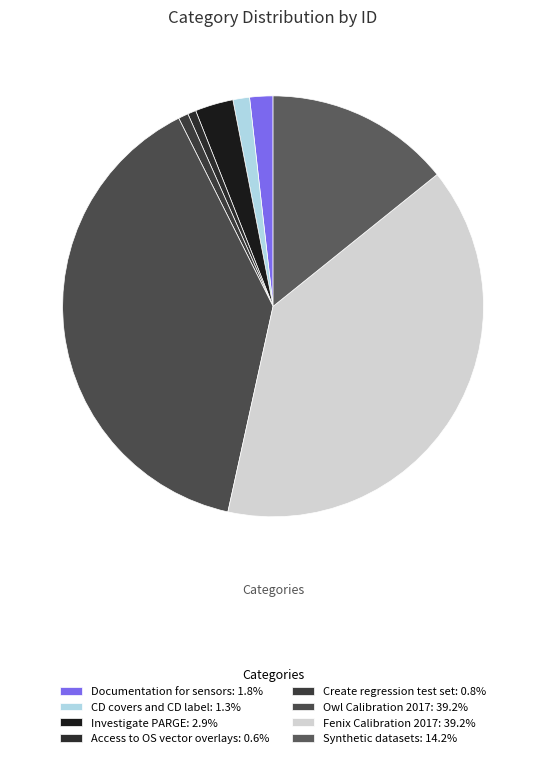

Count the number of slices in the pie.

8